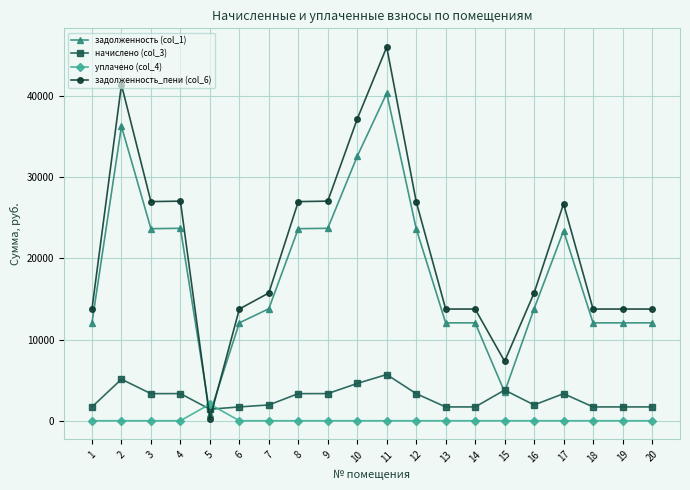

Which series has the largest range (max minus min)?

задолженность_пени (col_6)